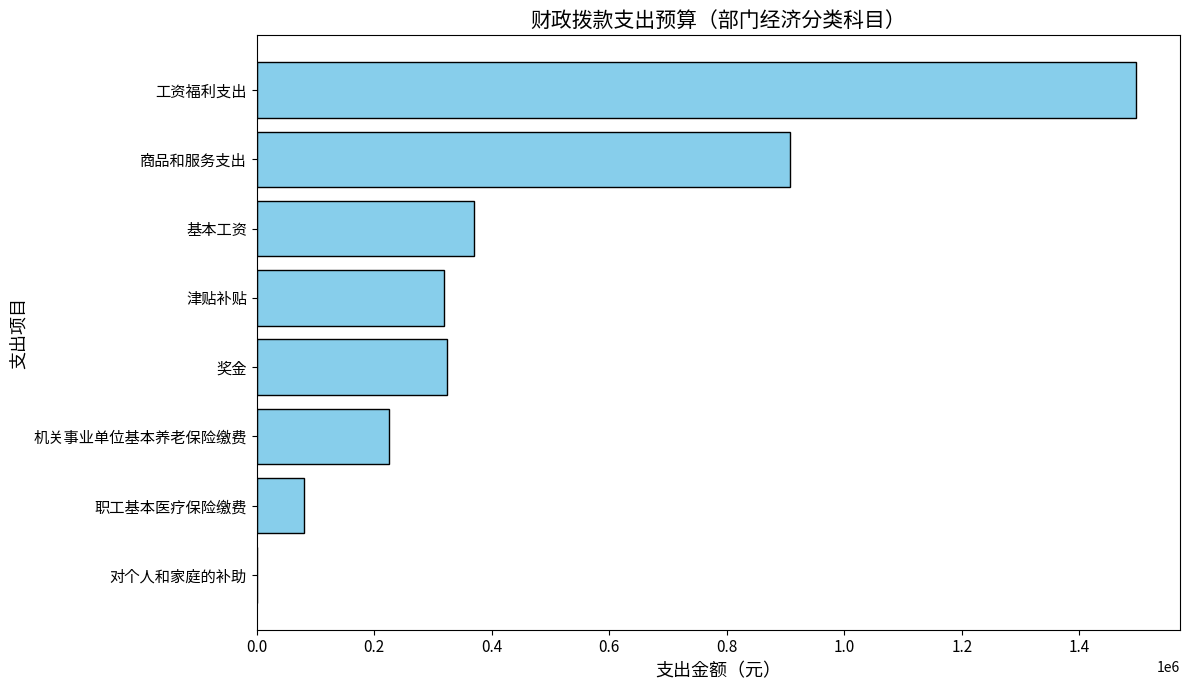

What is the sum of all values?

3721963